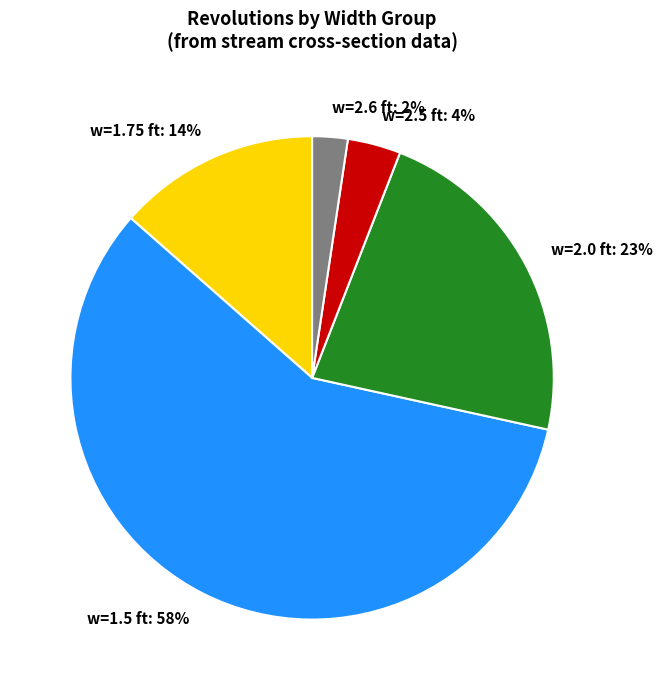

Which has a higher value, w=2.0 ft or w=2.5 ft?

w=2.0 ft